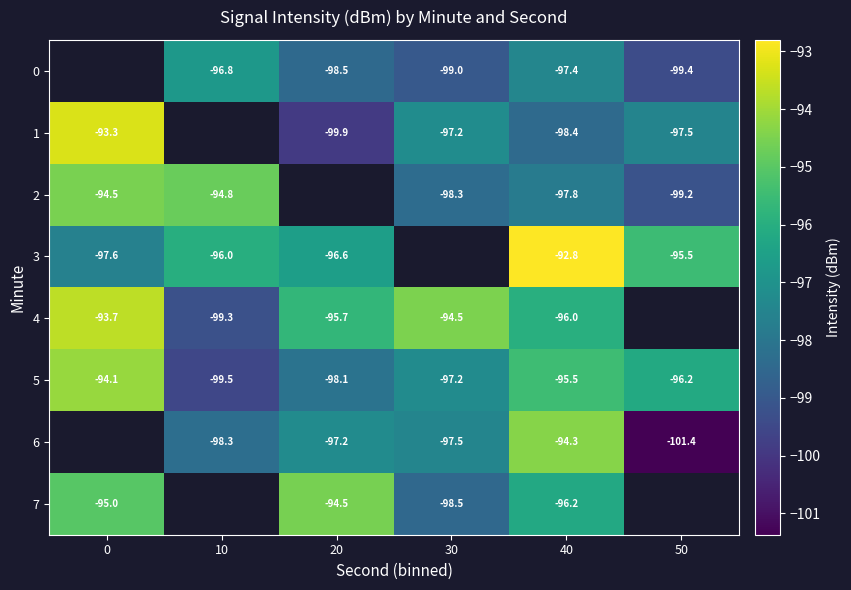

The 6 series shows -101.4 at 50. True or false?

True